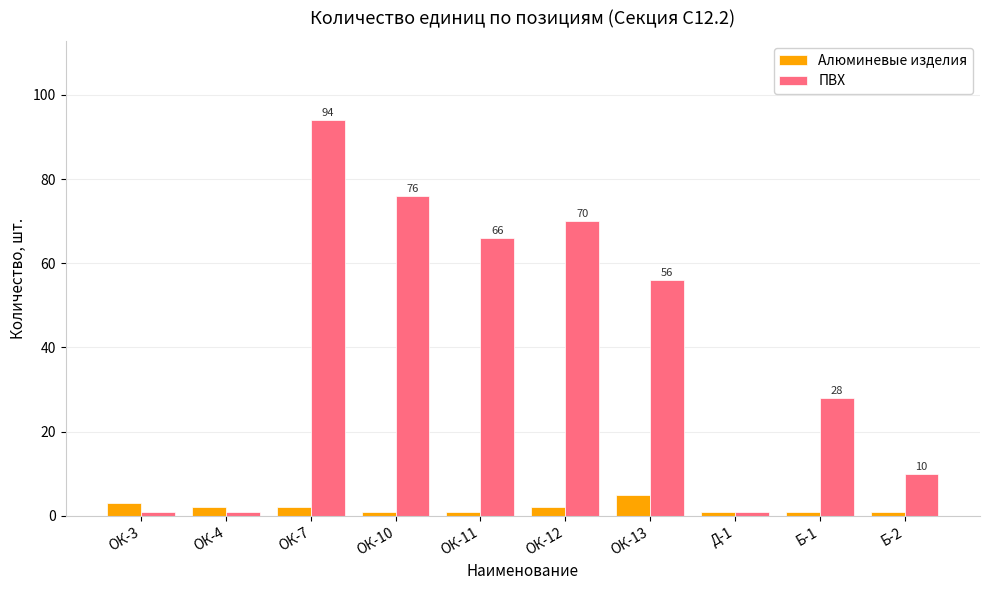

What is the label of the 7th bar from the left?

ОК-13